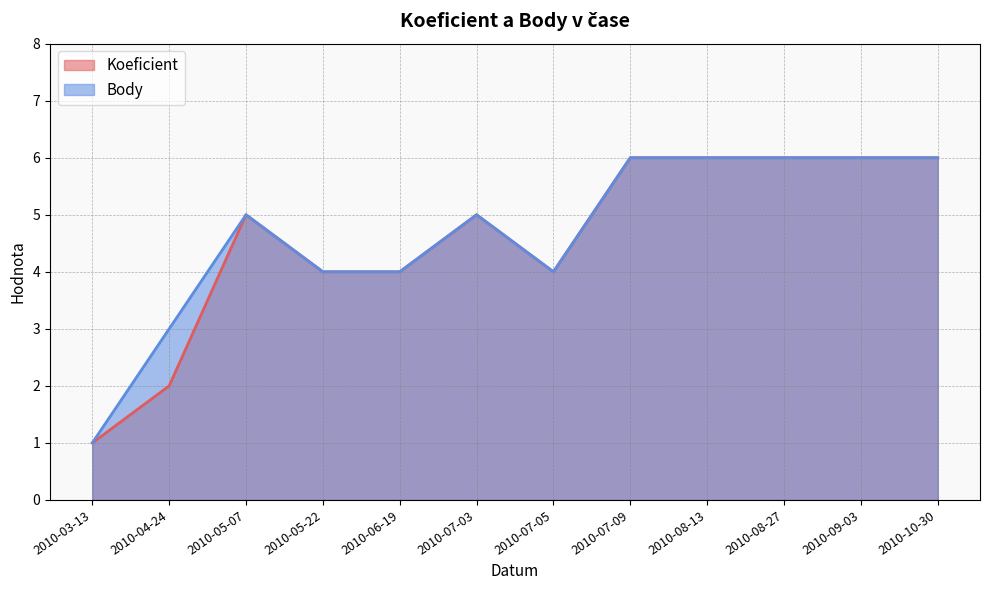

Between 2010-09-03 and 2010-07-05, which is larger?

2010-09-03